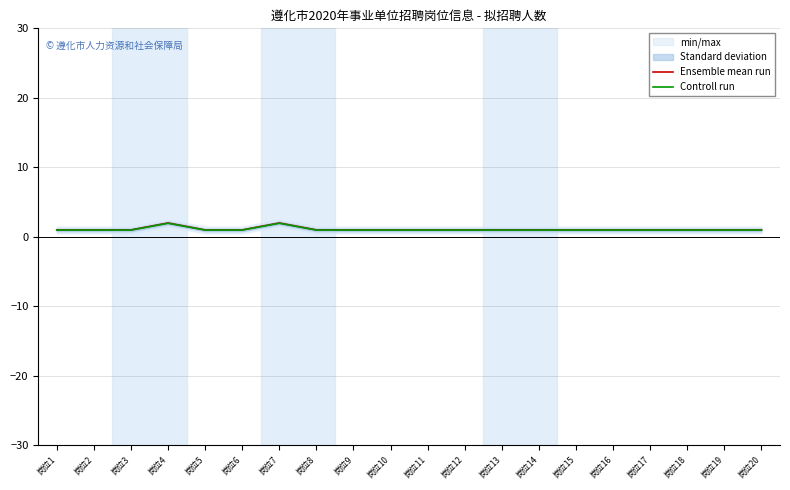

How many Ensemble mean run values are between 1 and 2?

20